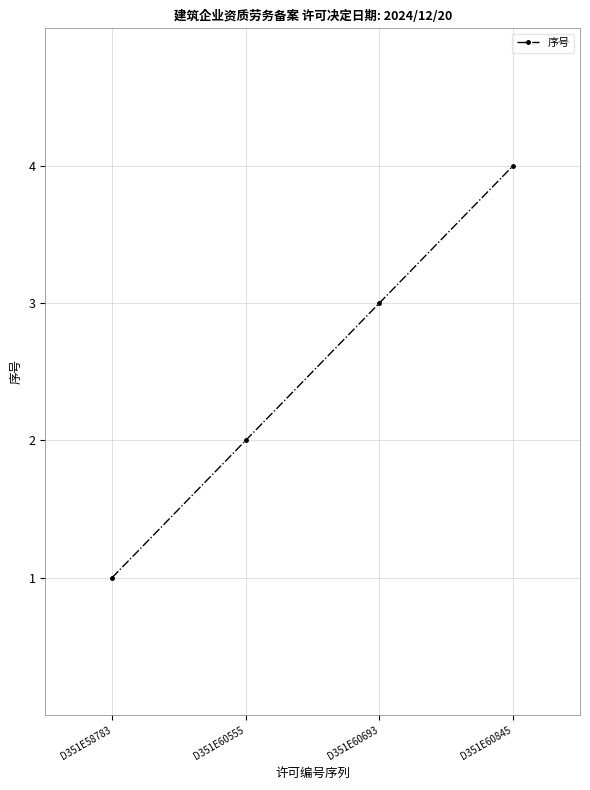

What is the sum of all values?

10